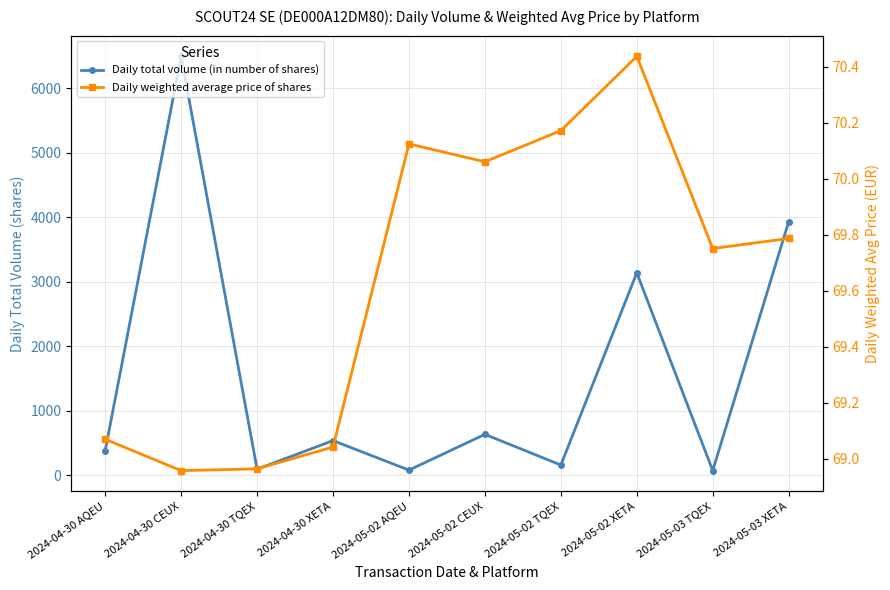

The value of Daily total volume (in number of shares) at 2024-05-02 XETA is 3138.0. True or false?

True